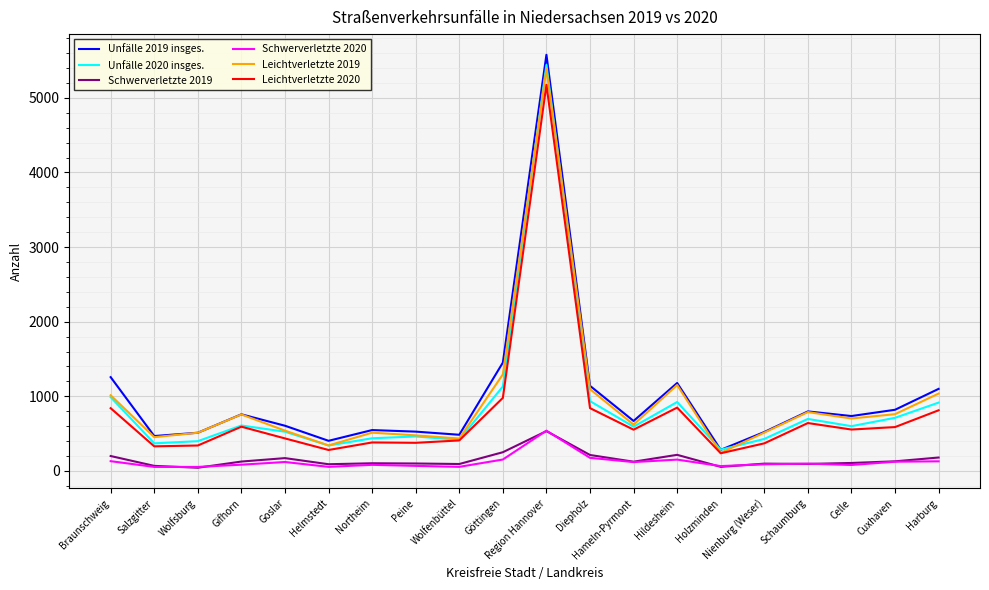

How many lines are shown in the chart?

6